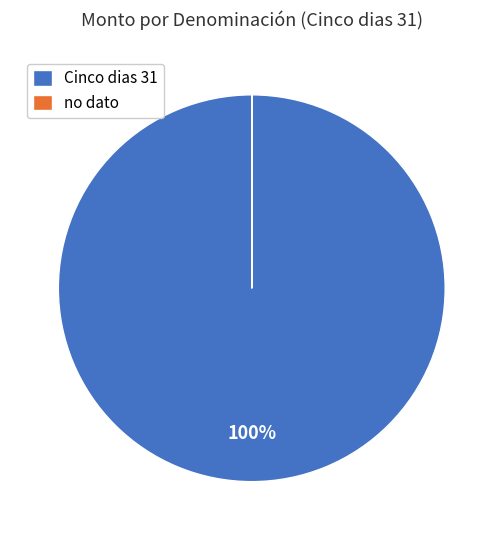

To the nearest percent, what is the average slice percentage?

50%